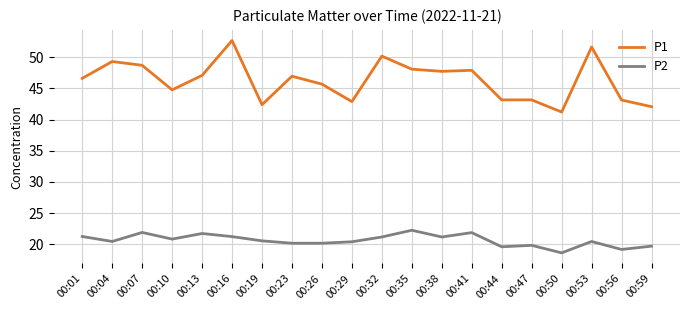

What is the minimum value for P1?

41.2